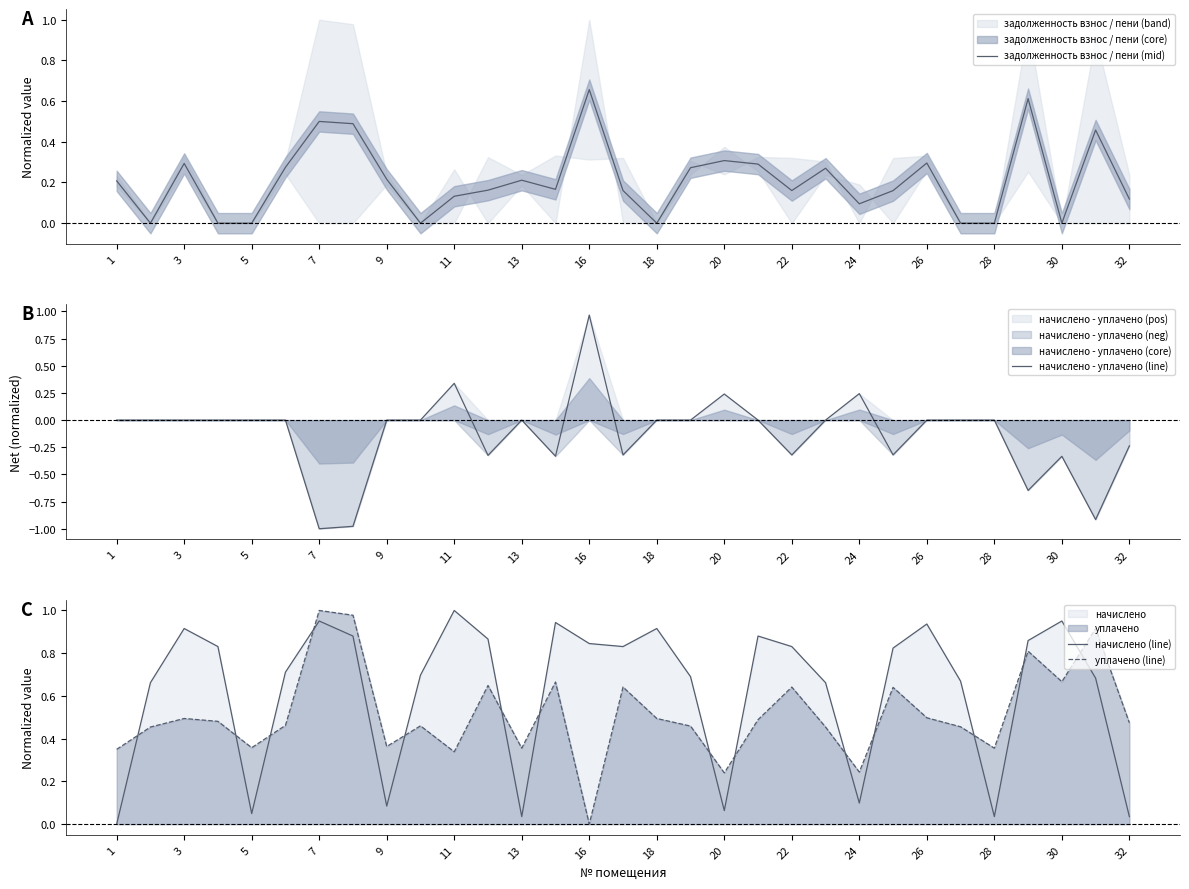

Rank the series by their maximum value, from highest to lowest.

начислено (line), уплачено (line), начислено - уплачено (line), задолженность взнос / пени (mid)